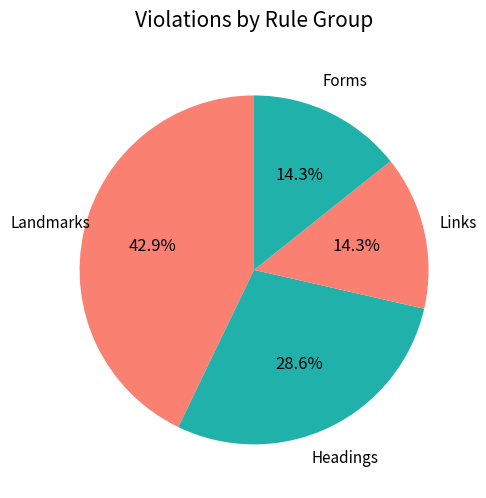

How many slices are in this pie chart?

4